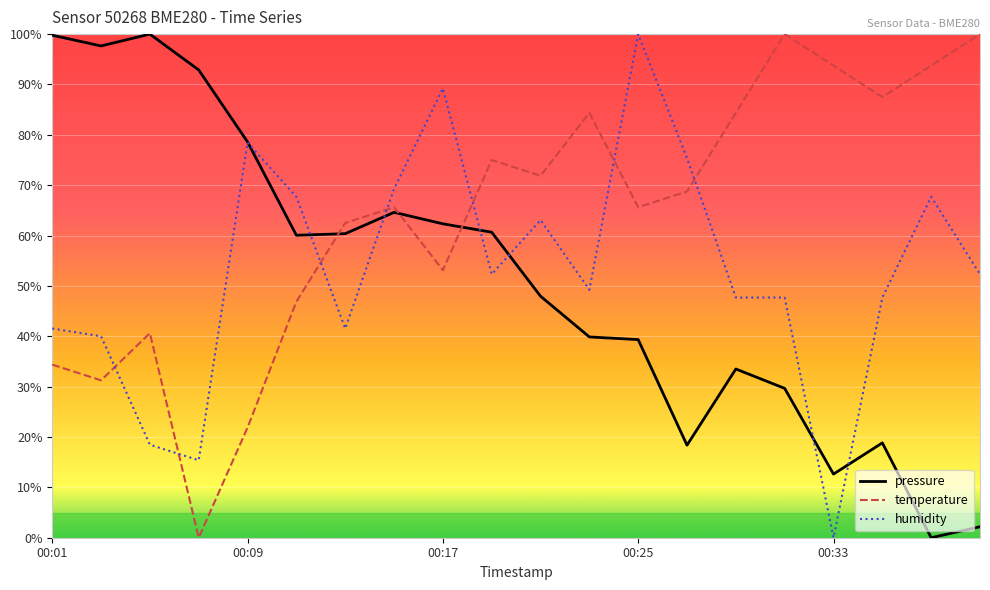

True or false: humidity and temperature intersect in this chart.

True